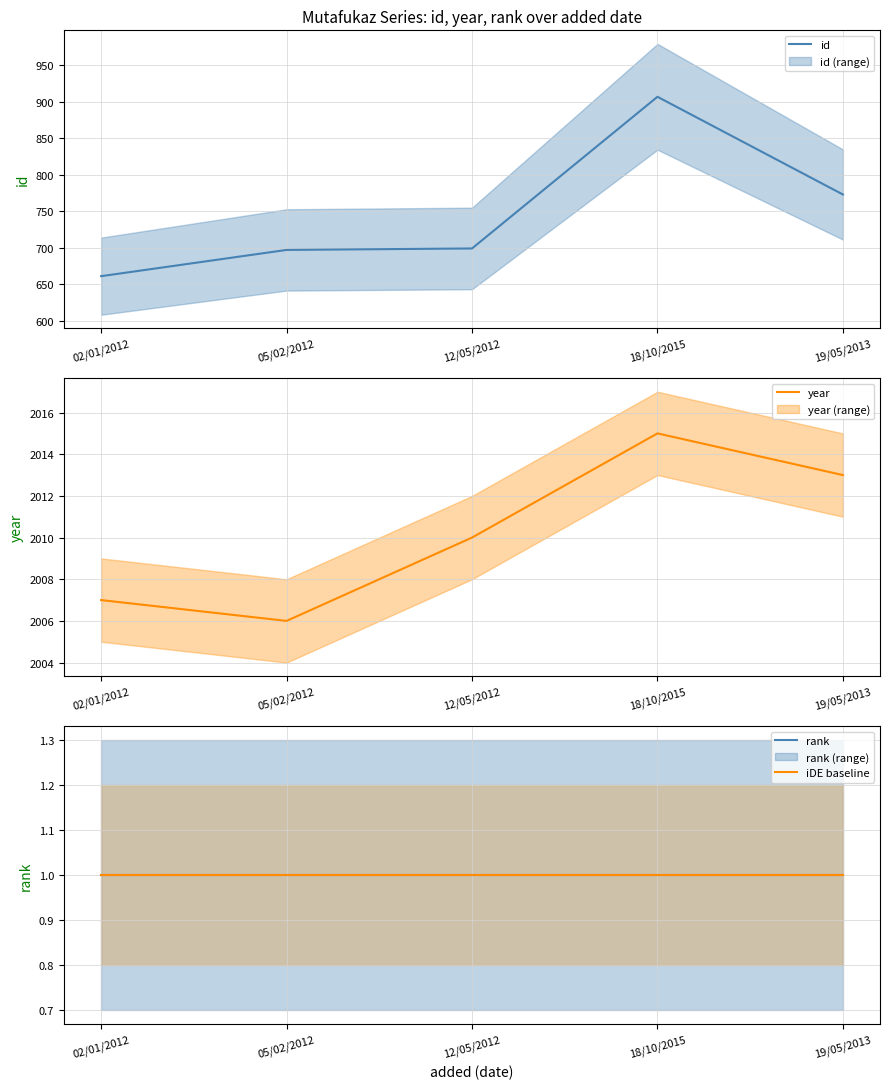

What is the value of the iDE baseline point at the 2nd from the left?

1